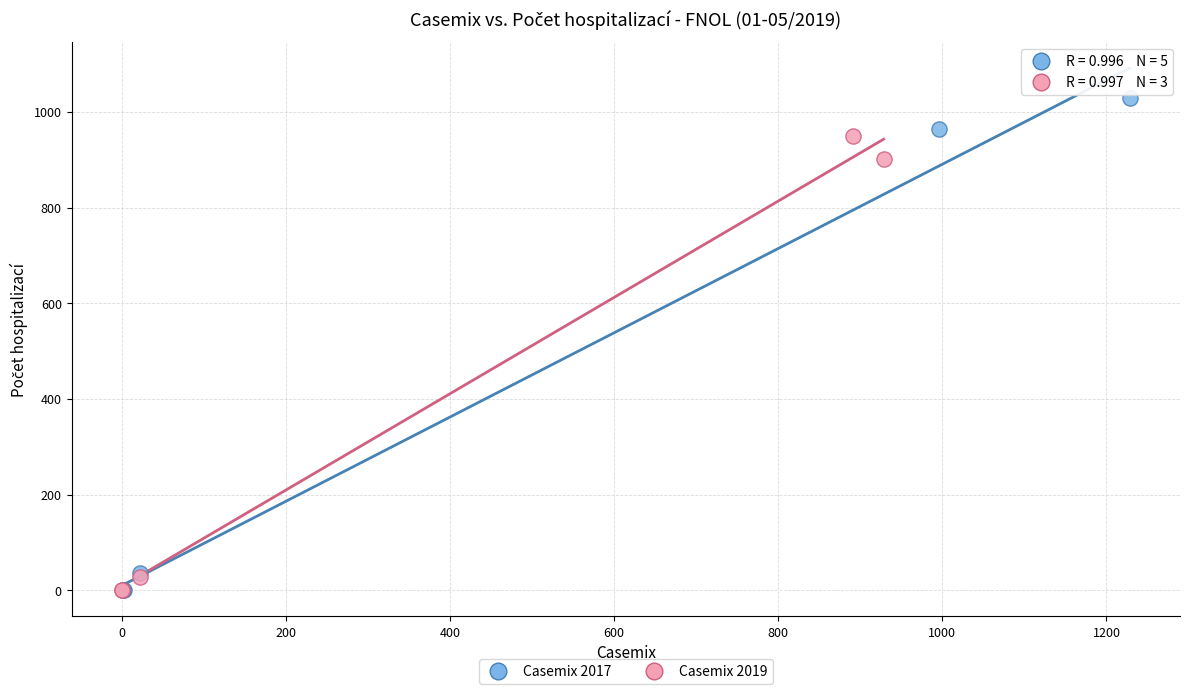

Which series contains the highest Y value?

Casemix 2017